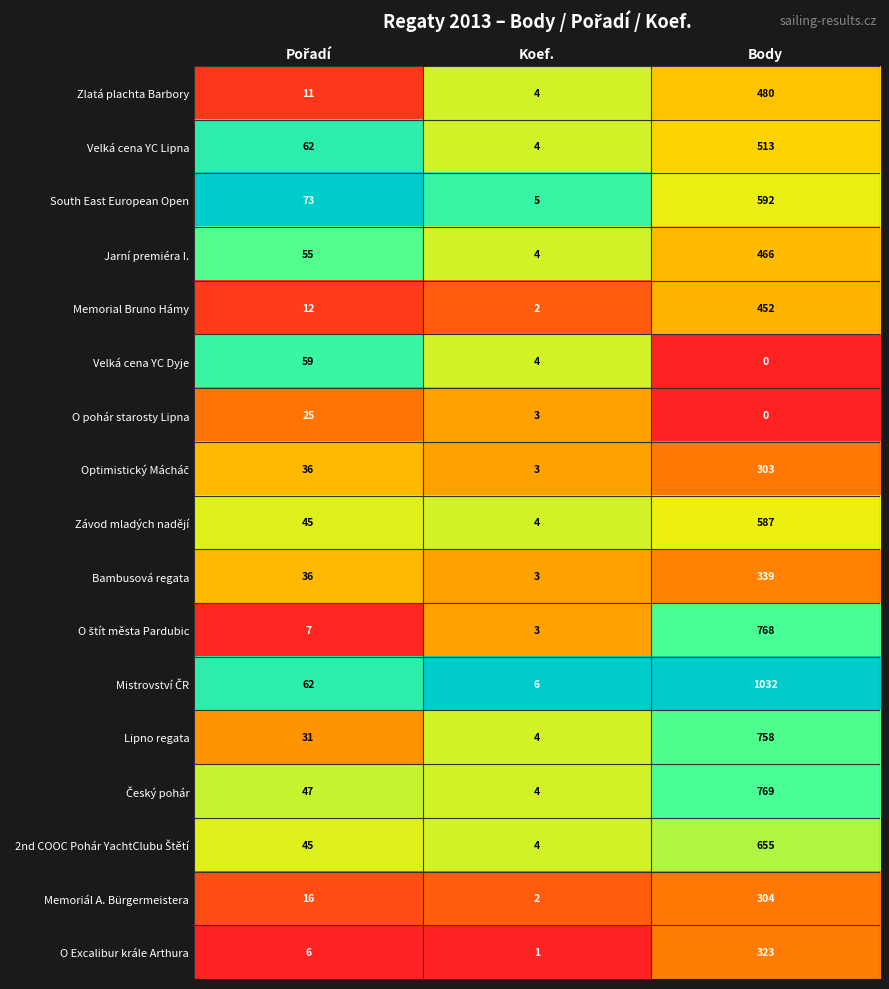

The value of Závod mladých nadějí at Body is 587. True or false?

True